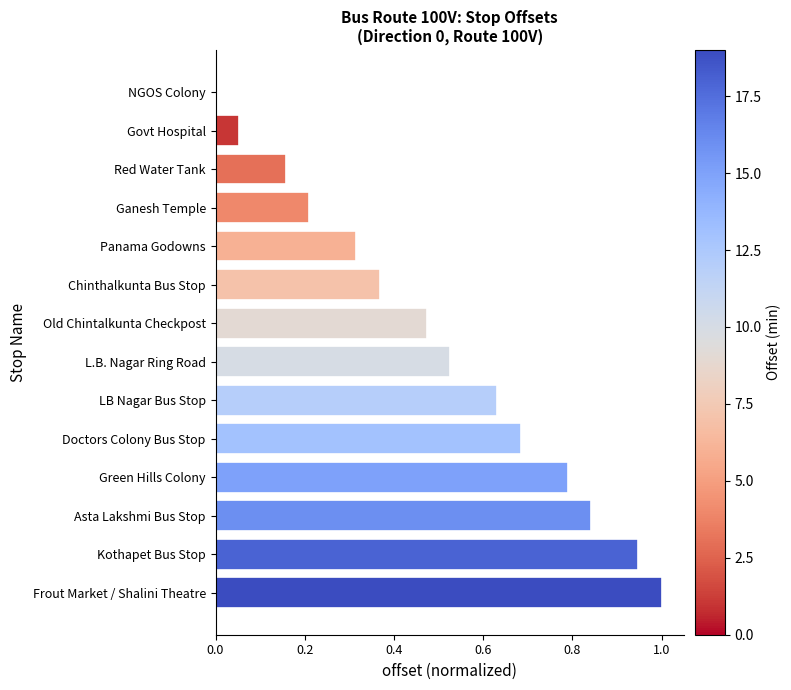

Are the bars horizontal?

Yes